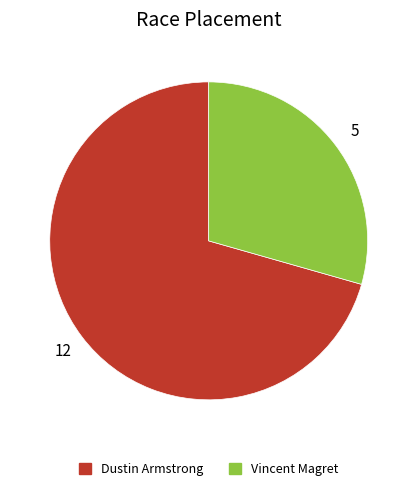

True or false: Dustin Armstrong accounts for 62% of the total.

False